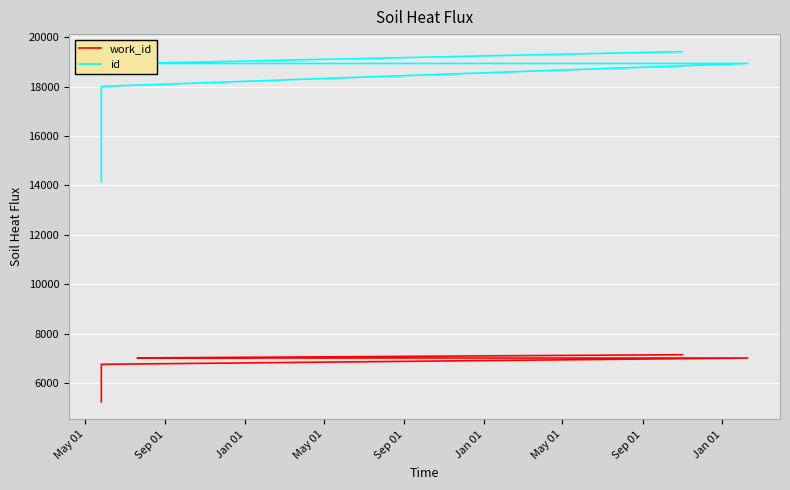

What is the greatest value displayed?

19414